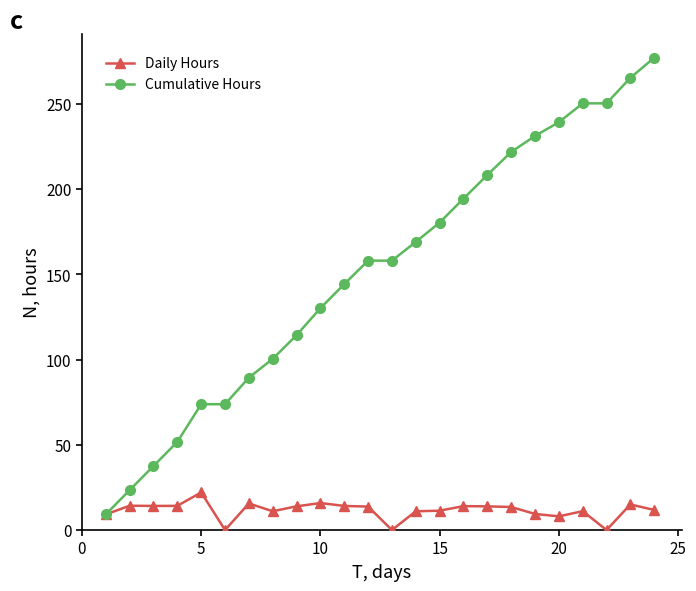

Which series has the largest total across all categories?

Cumulative Hours